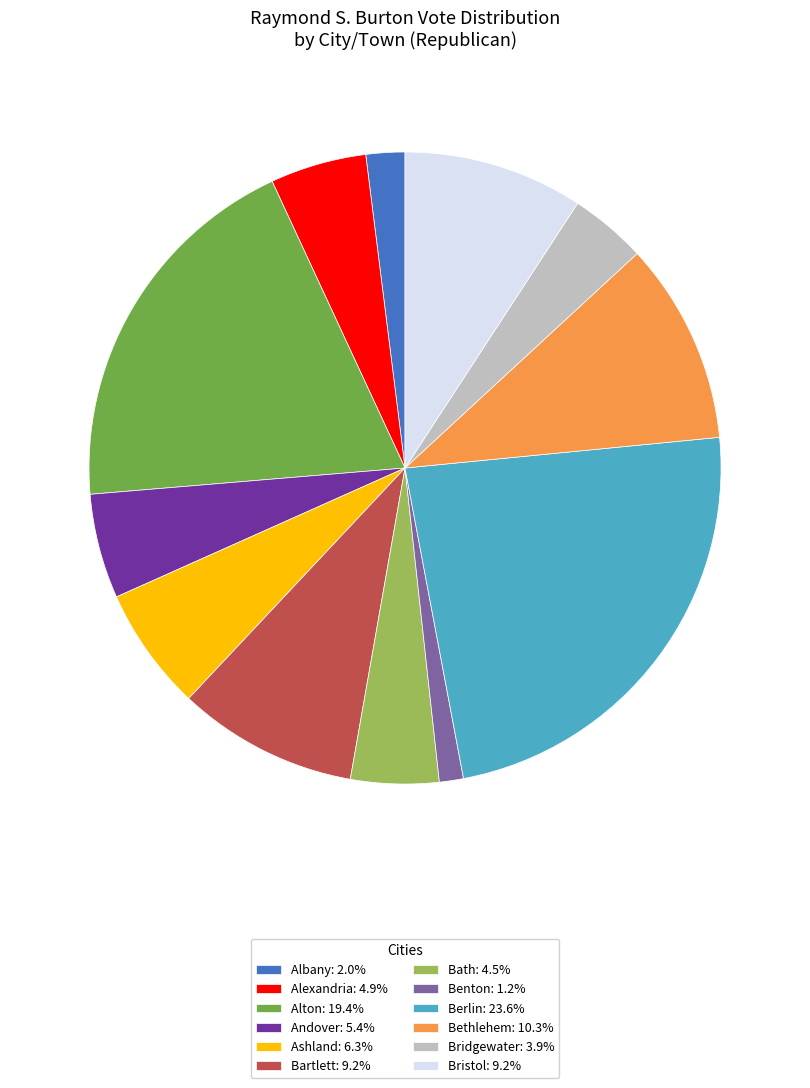

Combined, do Bristol: 9.2% and Andover: 5.4% account for over 50%?

No